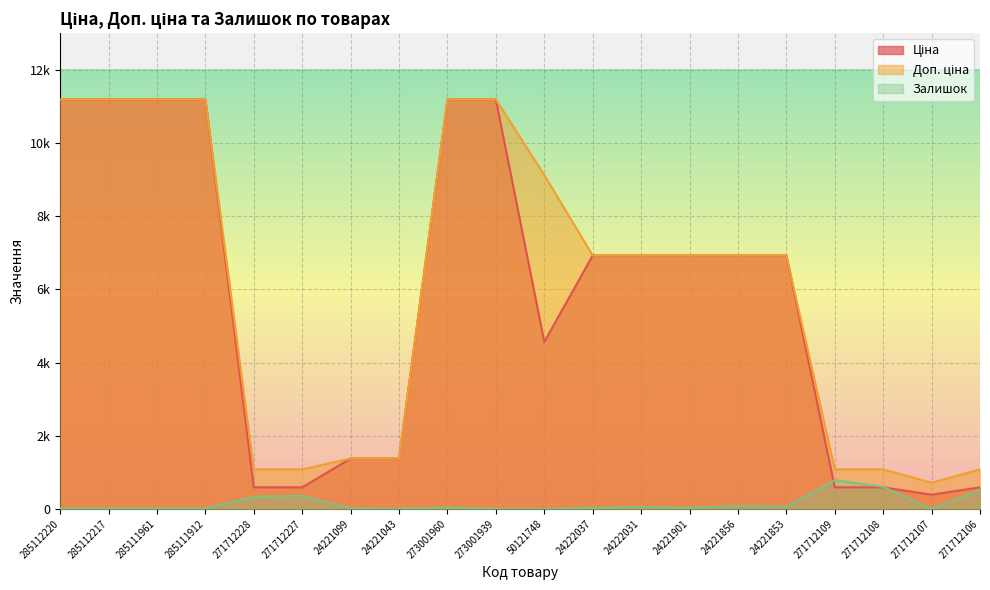

Is the value of Ціна at 285111961 greater than the value of Залишок at 271712109?

Yes